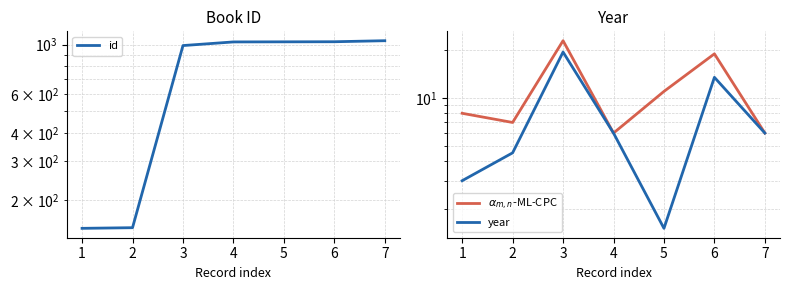

Is this an area chart (filled region under the line)?

No